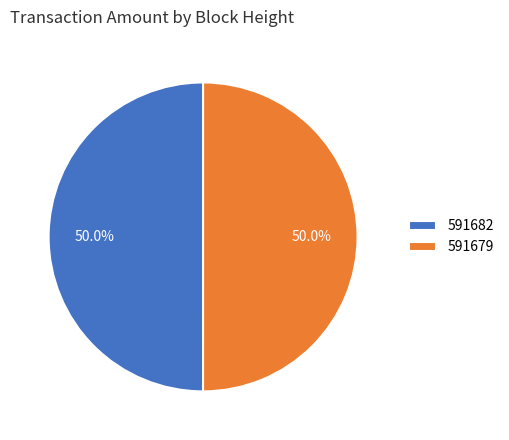

What is the ratio of the value at 591679 to the value at 591682?

1.0